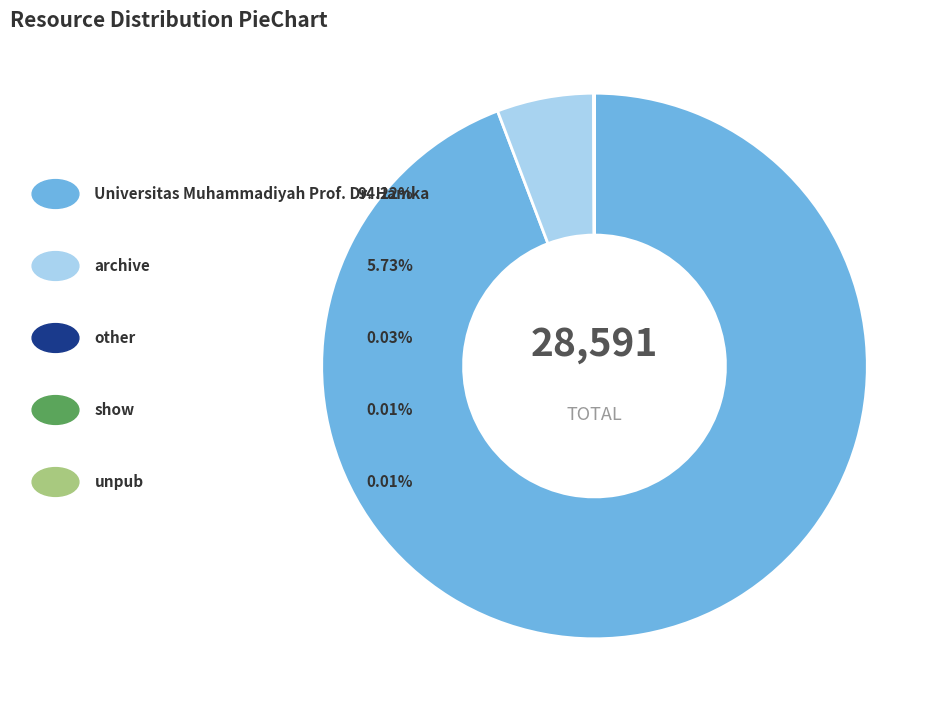

Is there a majority slice in this chart?

Yes